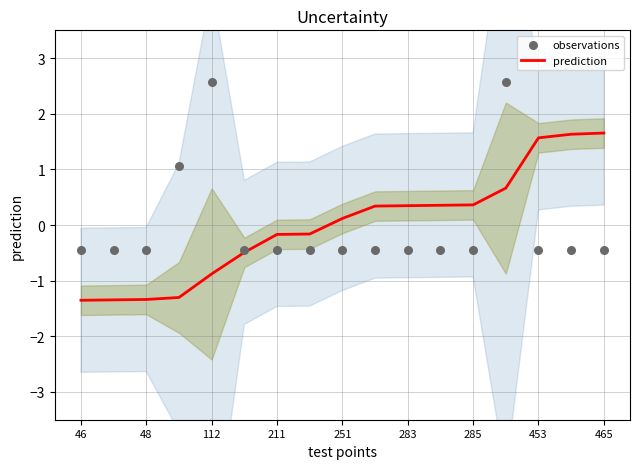

Is the value of prediction at 9 greater than the value of observations at 11?

Yes